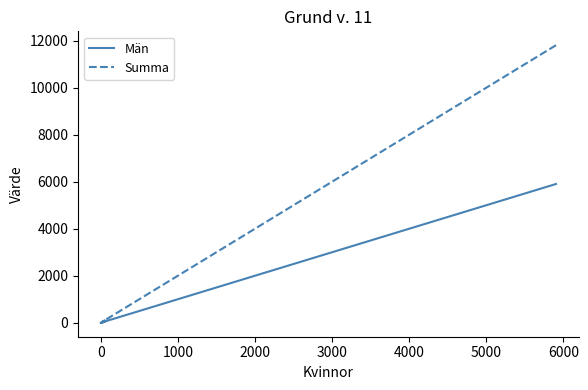

What is the difference between the maximum and second lowest values in the Män series?

5907